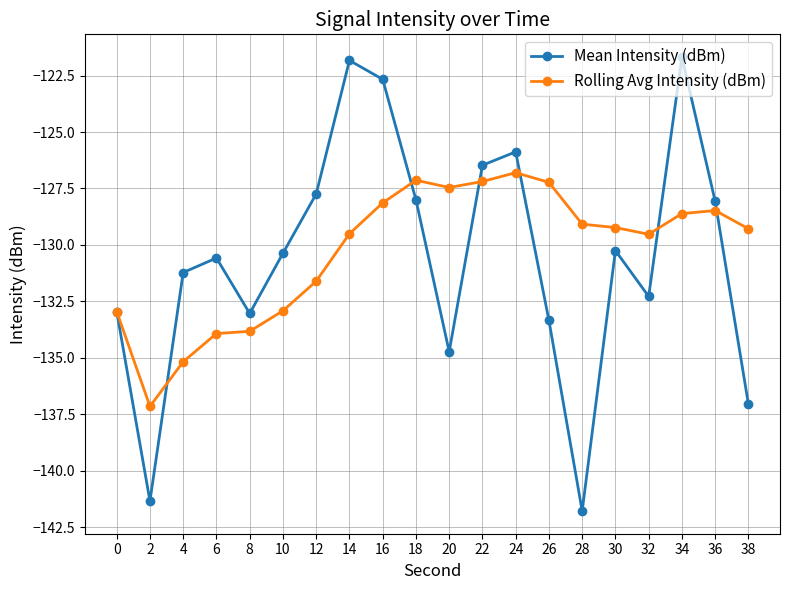

What is the lowest value of the Mean Intensity (dBm) series?

-141.8